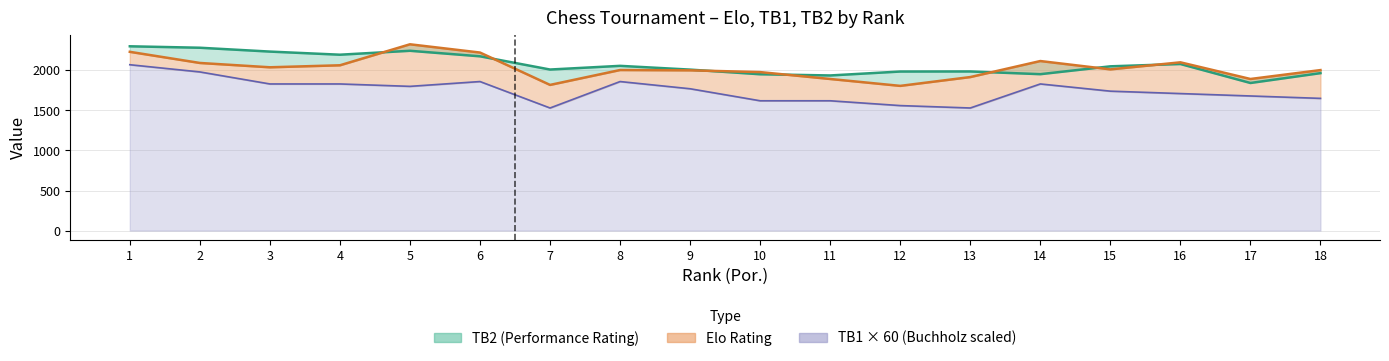

What is the average value of the TB1 series?

1748